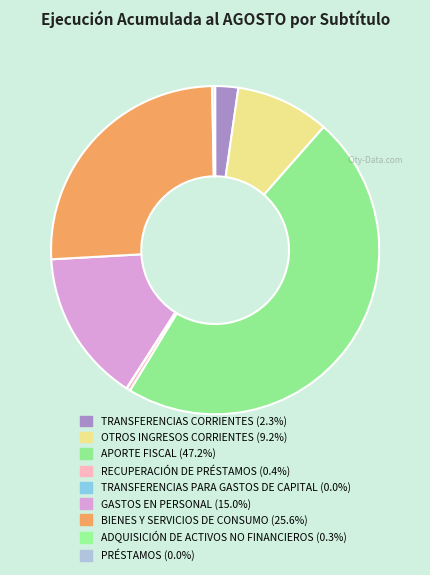

Approximately how many times larger is the value at PRÉSTAMOS compared to ADQUISICIÓN DE ACTIVOS NO FINANCIEROS?

0.1